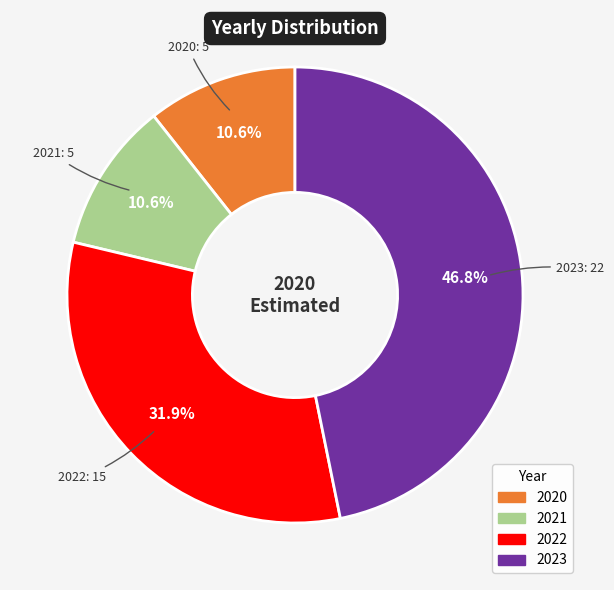

Count the number of slices in the pie.

4